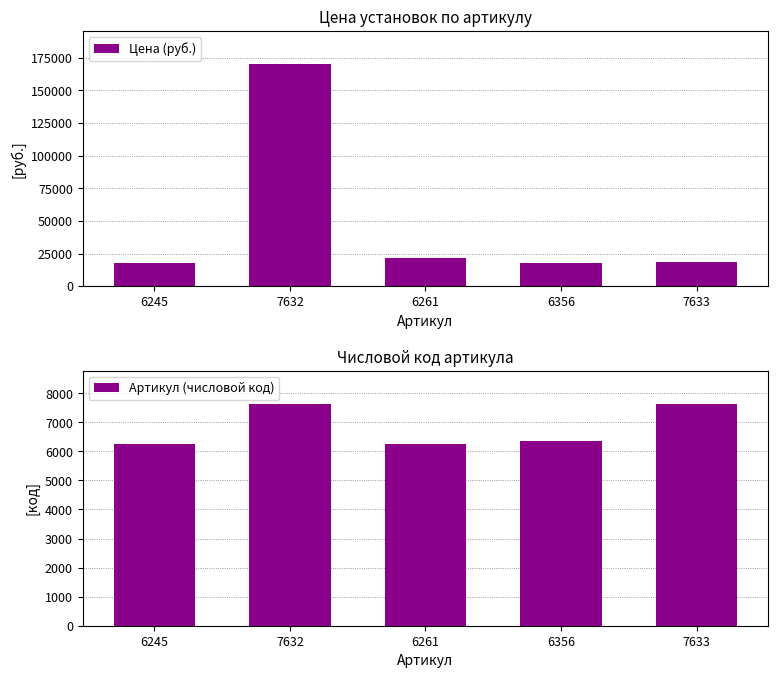

Which series changed the most between 6245 and 6261?

Цена (руб.)